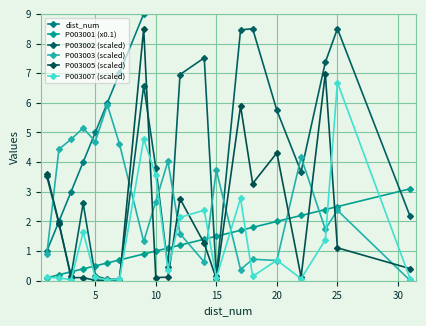

True or false: P003007 (scaled) and P003001 (x0.1) intersect in this chart.

True